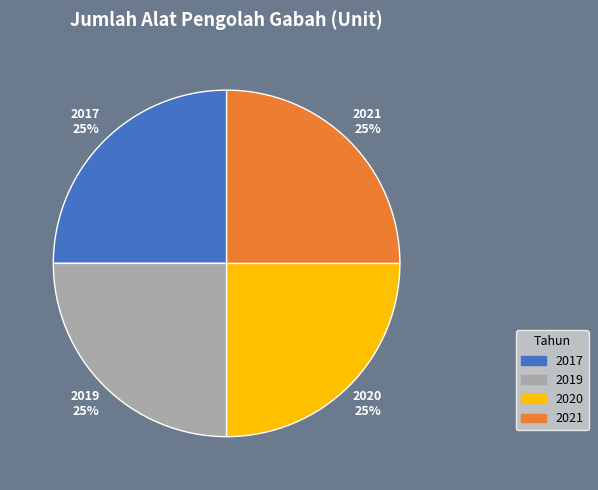

Is there a majority slice in this chart?

No